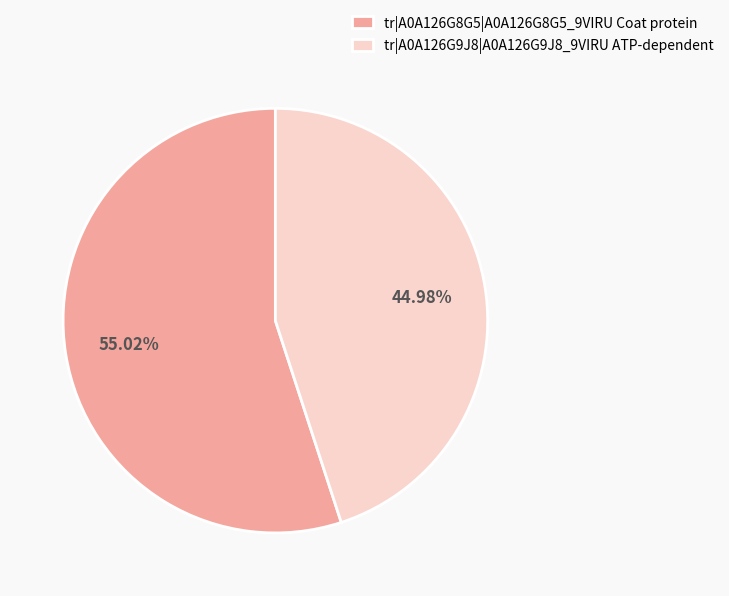

How many slices are in this pie chart?

2